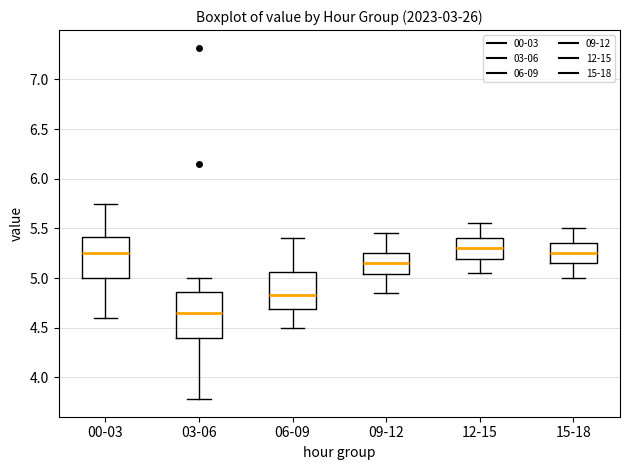

Reading left to right, read every box against the y-axis: the position of its median line, the range the box covers, and the ends of its whiskers. The values are not printed on the chart, so give them approximately, as read against the axis.

00-03: median 5.25, box 5.00 to 5.40, whiskers 4.60 to 5.75
03-06: median 4.65, box 4.40 to 4.85, whiskers 3.80 to 5.00
06-09: median 4.85, box 4.70 to 5.05, whiskers 4.50 to 5.40
09-12: median 5.15, box 5.05 to 5.25, whiskers 4.85 to 5.45
12-15: median 5.30, box 5.20 to 5.40, whiskers 5.05 to 5.55
15-18: median 5.25, box 5.15 to 5.35, whiskers 5.00 to 5.50